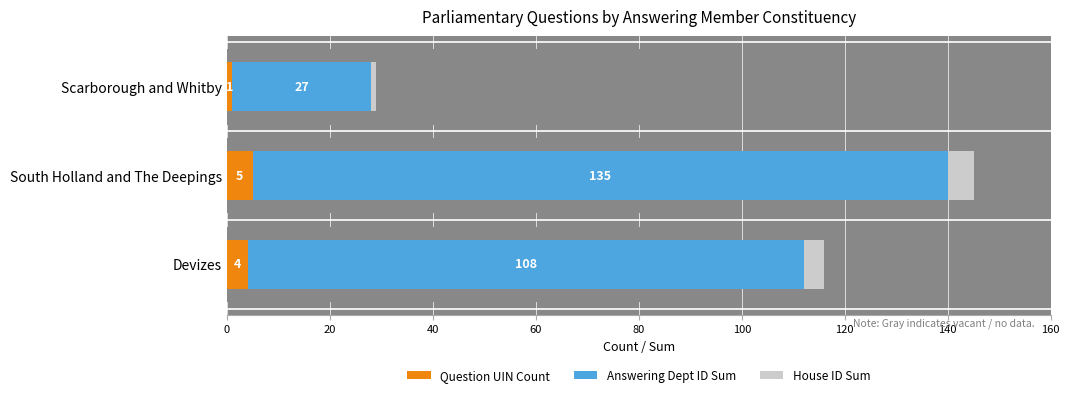

What is the highest value of the Answering Dept ID Sum series?

135